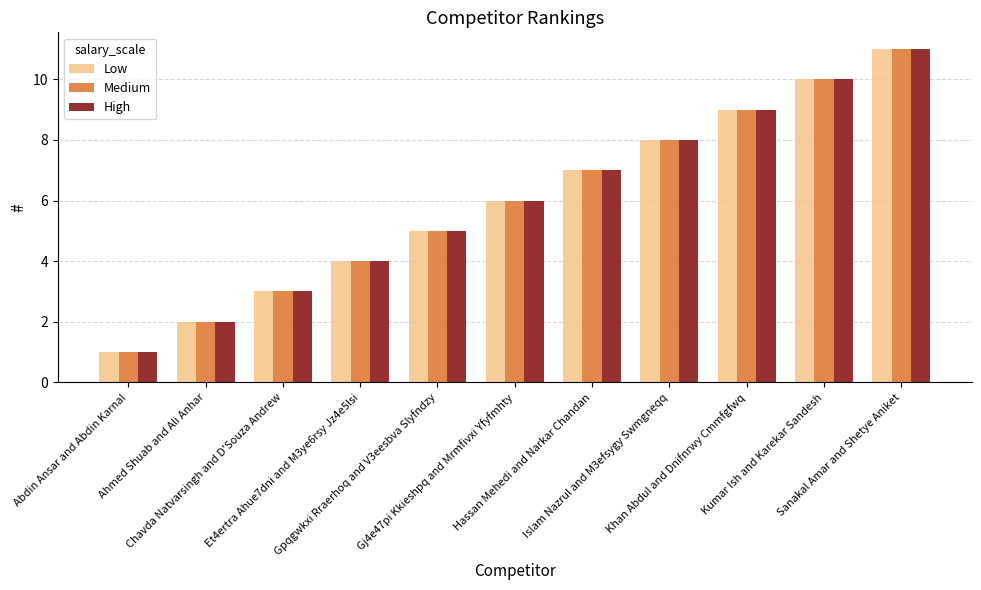

What is the average value of the Medium series?

6